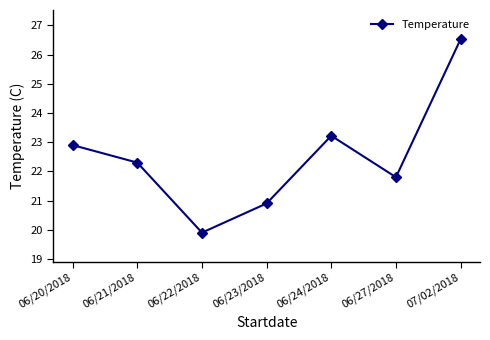

What is the sum of the values at 06/27/2018 and 06/21/2018?

44.1